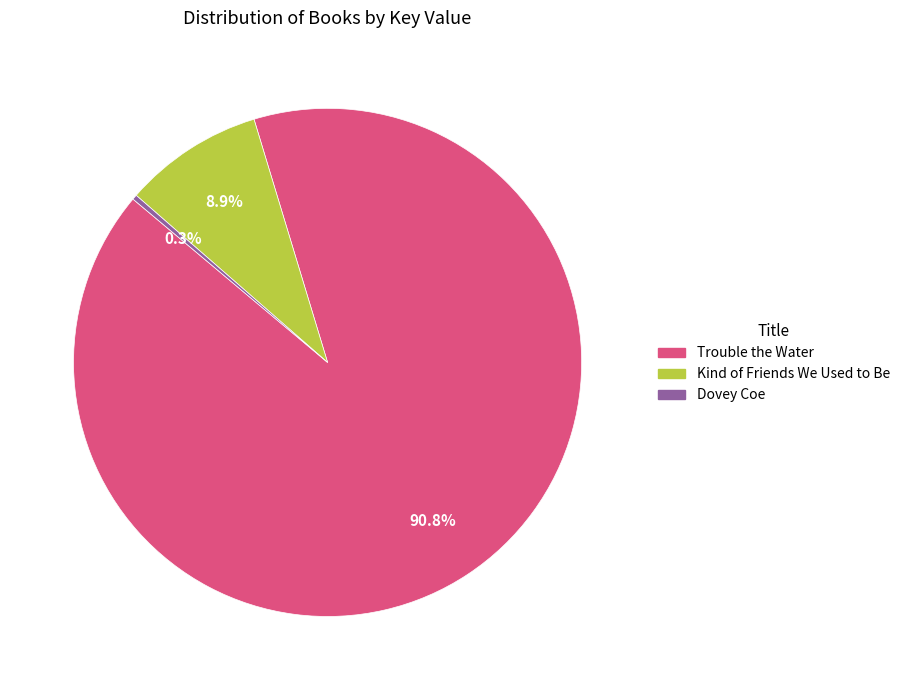

True or false: Kind of Friends We Used to Be accounts for 21% of the total.

False